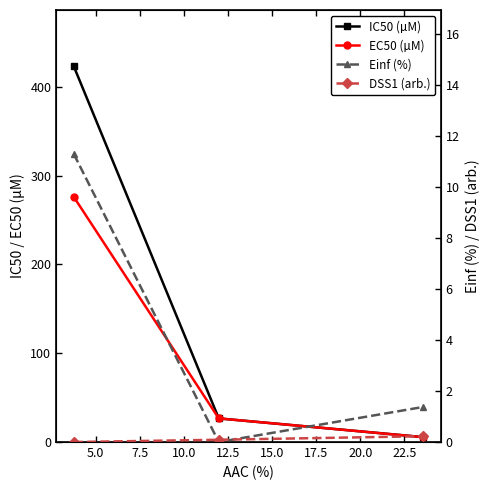

Is the value of EC50 (µM) at 7.5 greater than the value of DSS1 (arb.) at 5.0?

Yes